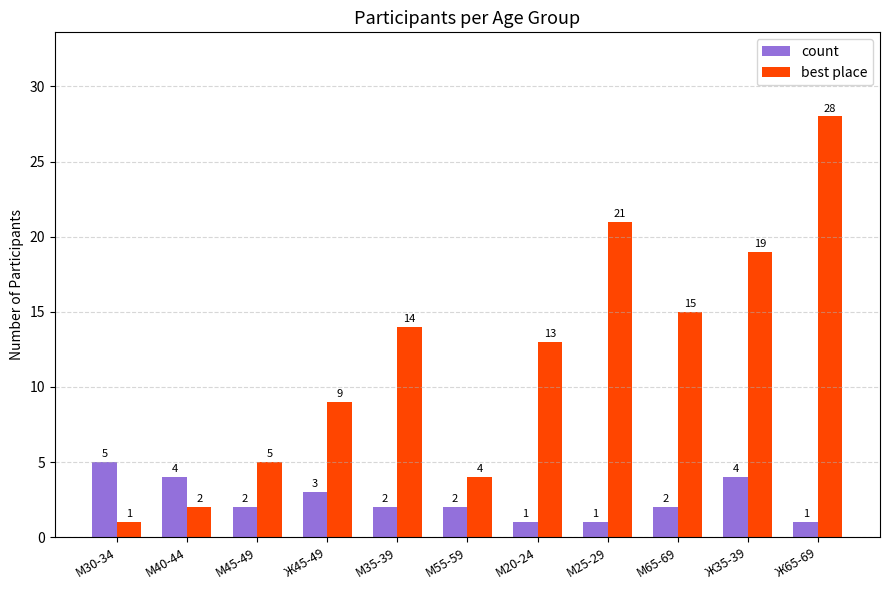

What is the difference between the second highest and second lowest values in the count series?

3